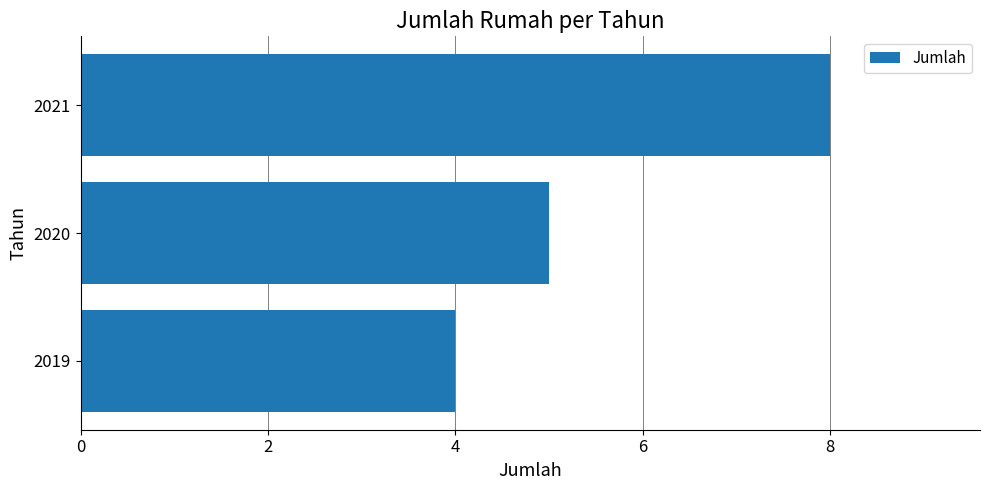

What is the difference between the maximum and minimum values?

4